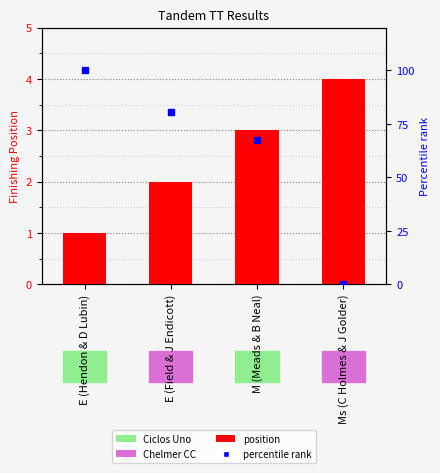

What are all the series names shown in the legend?

position, percentile